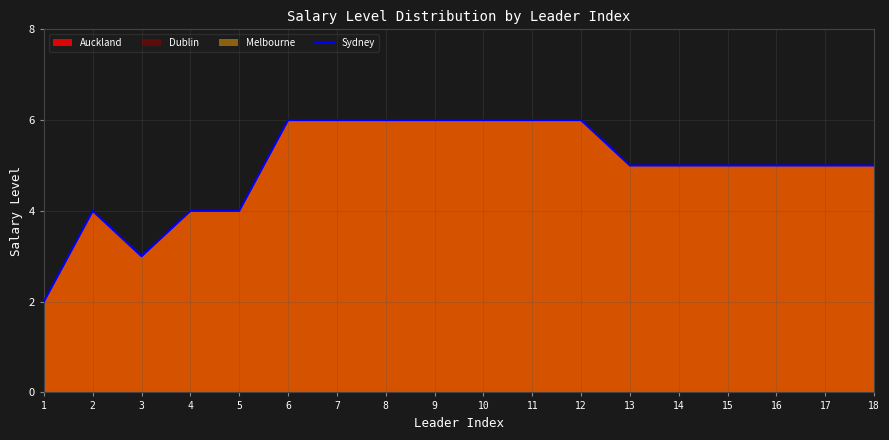

Where does the data first go above 5?

6